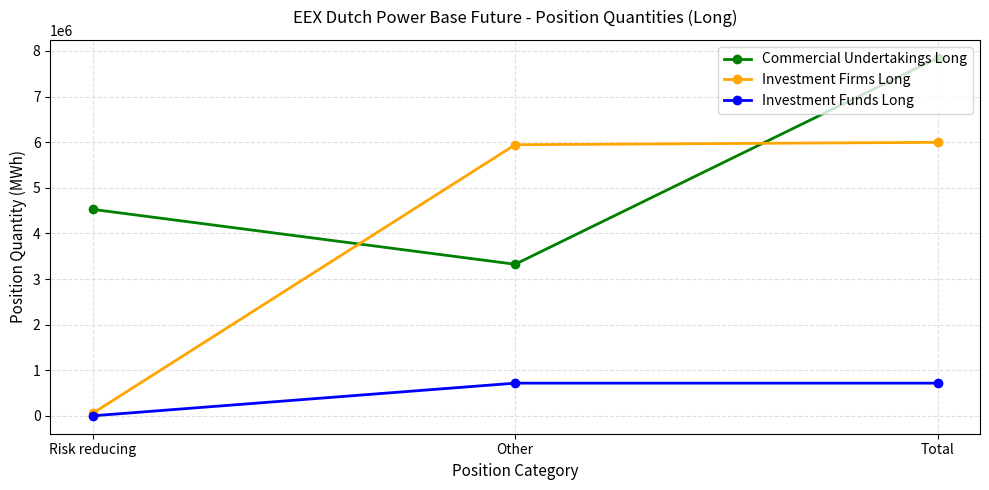

What is the total value across all series at Risk reducing?

4580388